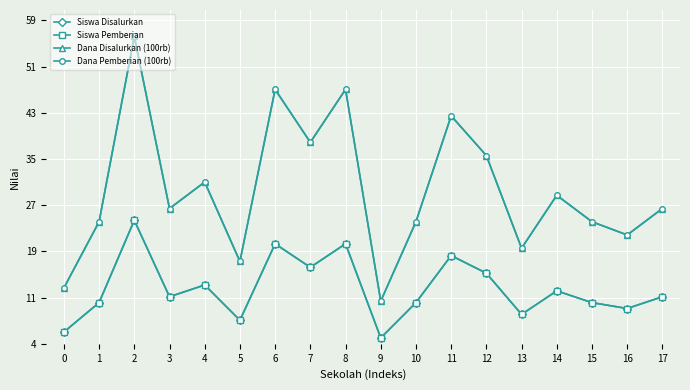

Is it true that Siswa Disalurkan equals 14.0 at 4?

True